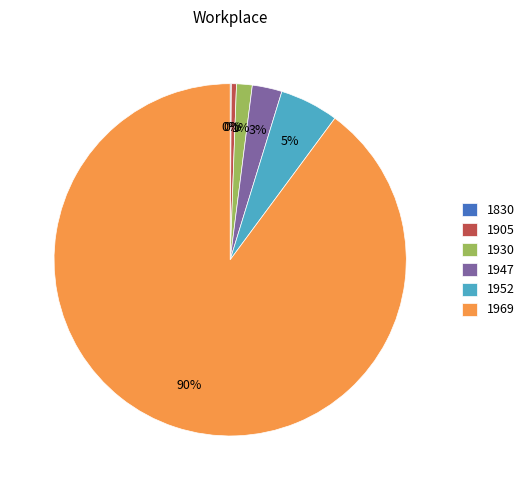

Which slice is the largest?

1969